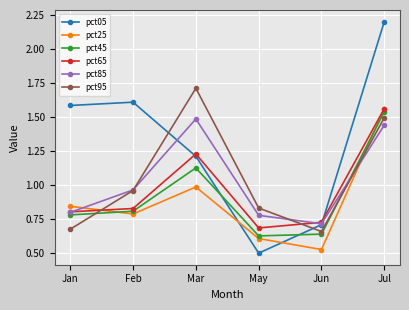

In pct95, how many points are lower than both neighbors (excluding endpoints)?

1